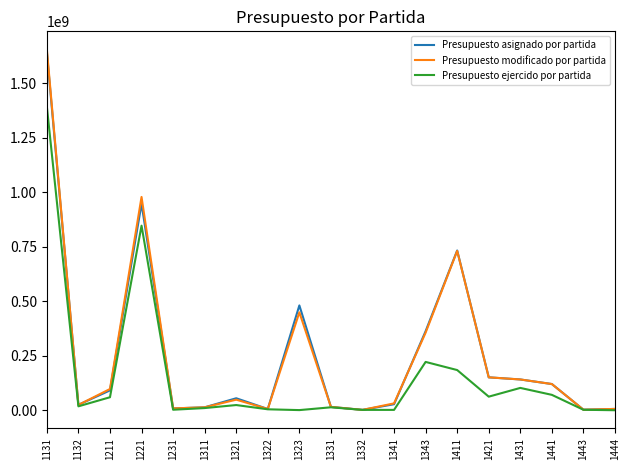

What is the highest value of the Presupuesto modificado por partida series?

1654860382.2